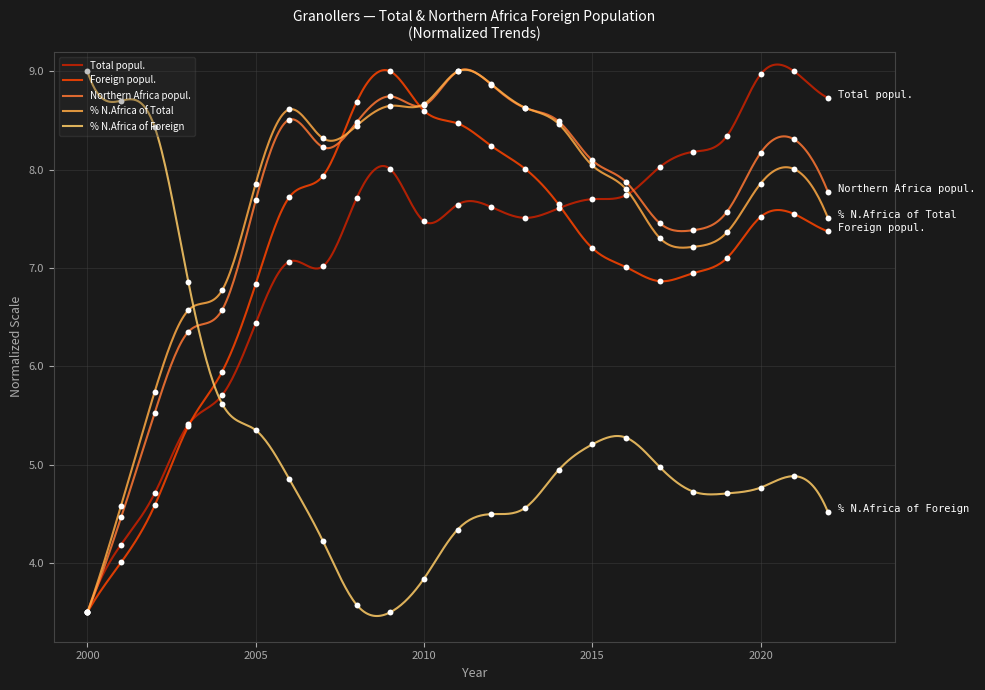

Is the value of % N.Africa of Foreign at 2011 greater than the value of Foreign popul. at 2001?

Yes